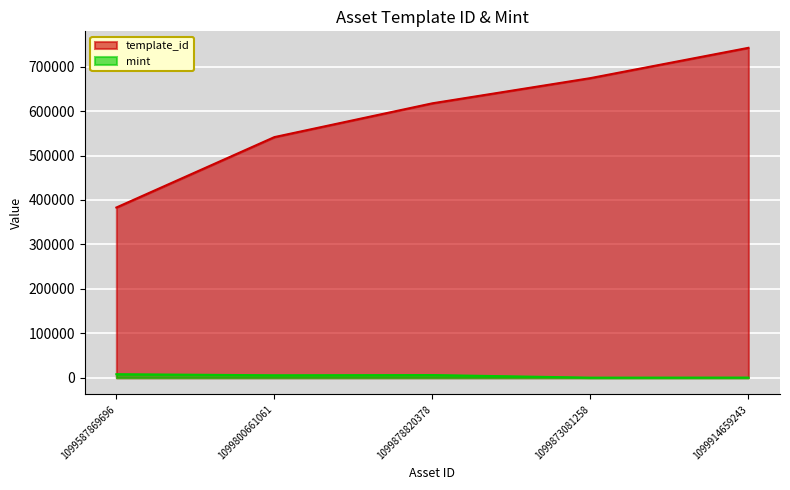

What is the minimum value shown in the chart?

259